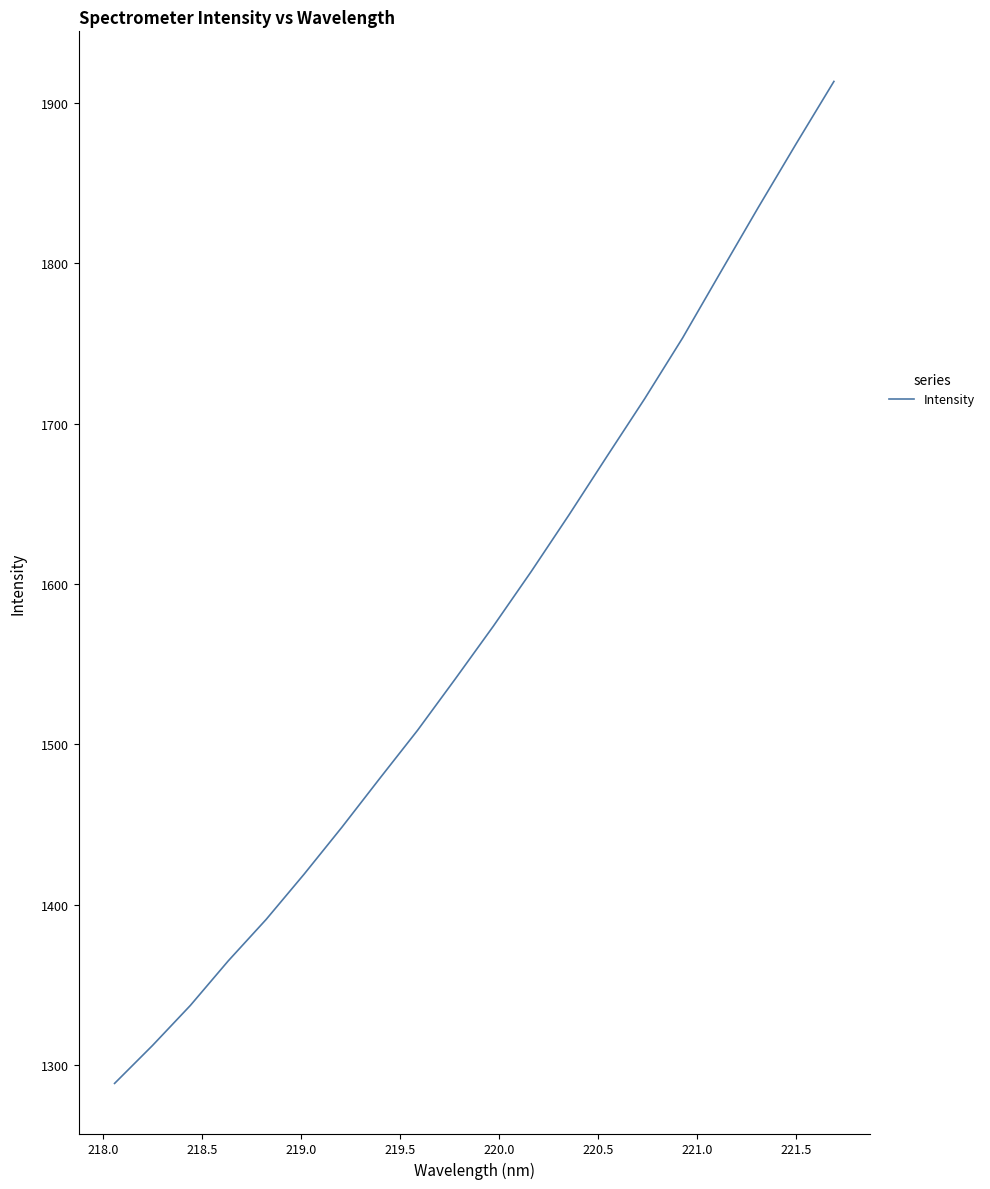

What is the greatest value displayed?

1913.5